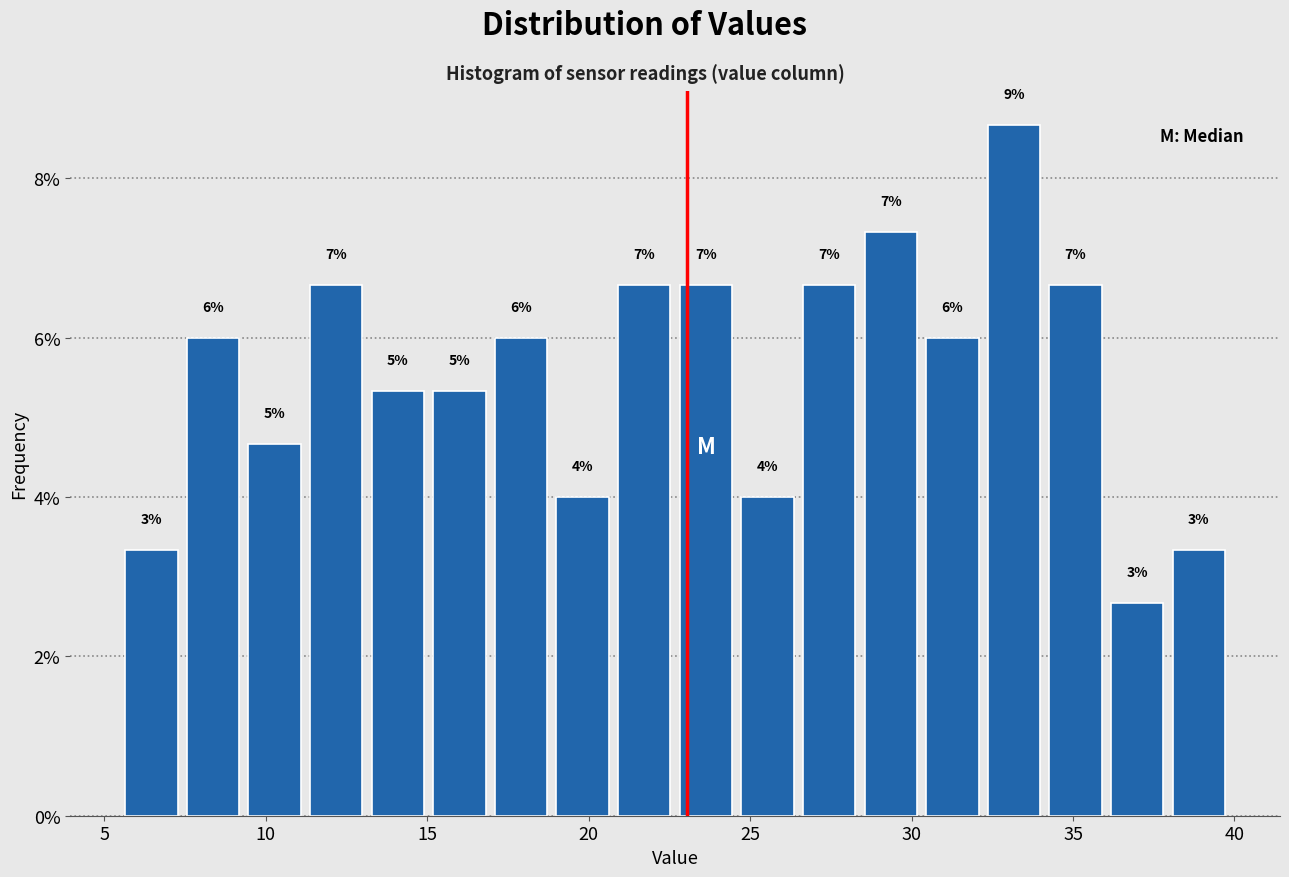

Around what value on the x-axis is the tallest bar? Give the approximate position of its centre, as read against the axis.

33.0